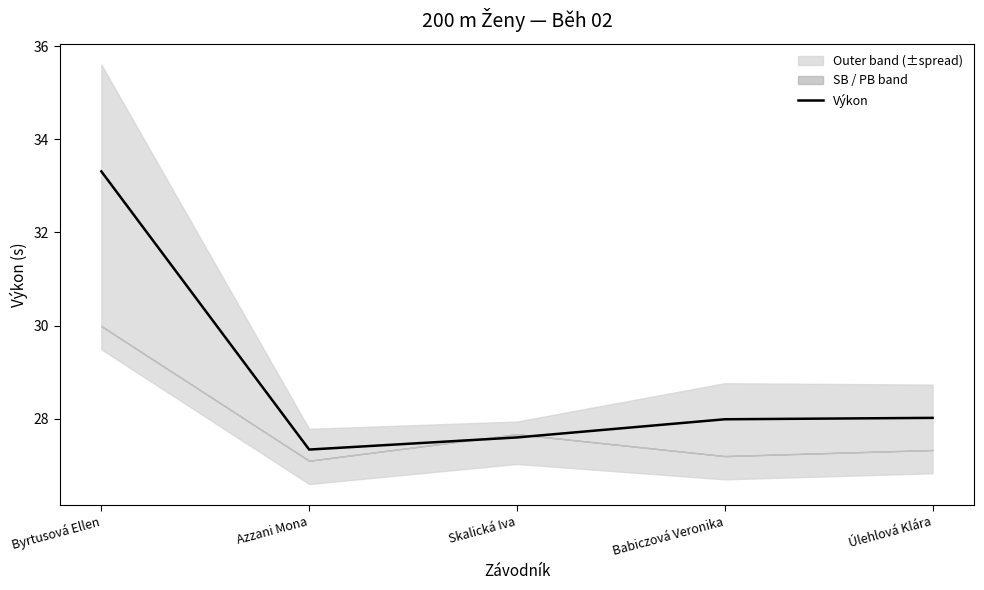

Rank the categories by value from highest to lowest.

Byrtusová Ellen, Úlehlová Klára, Babiczová Veronika, Skalická Iva, Azzani Mona